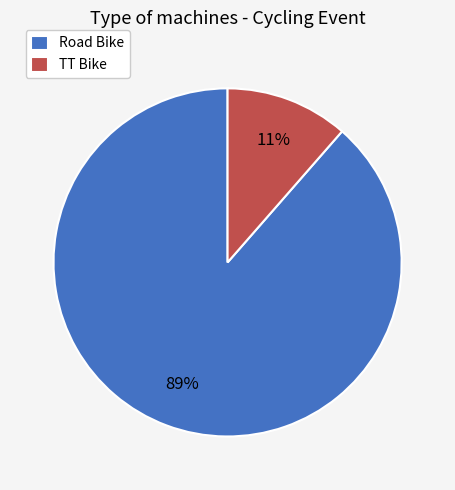

True or false: TT Bike accounts for 1% of the total.

False